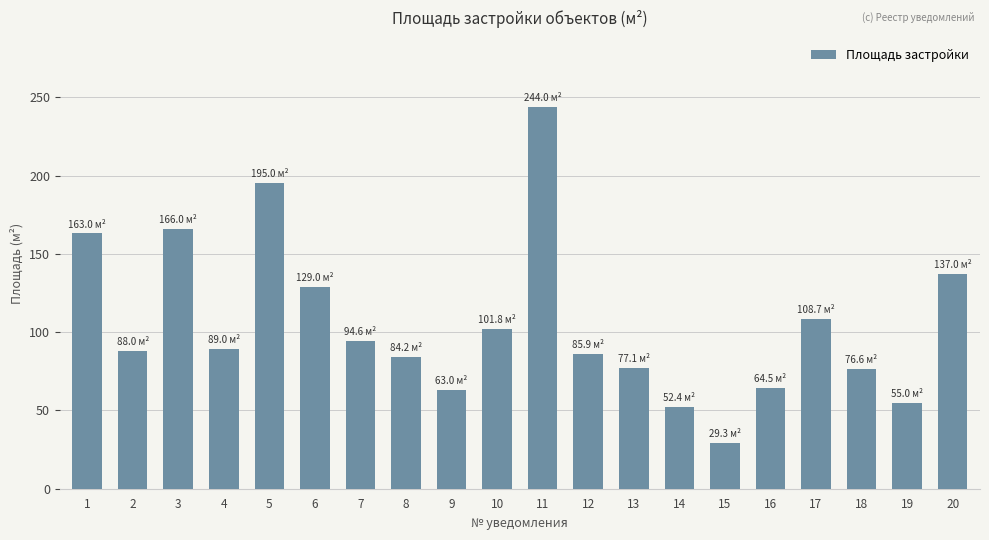

The chart shows a value of 94.6 at 7. True or false?

True